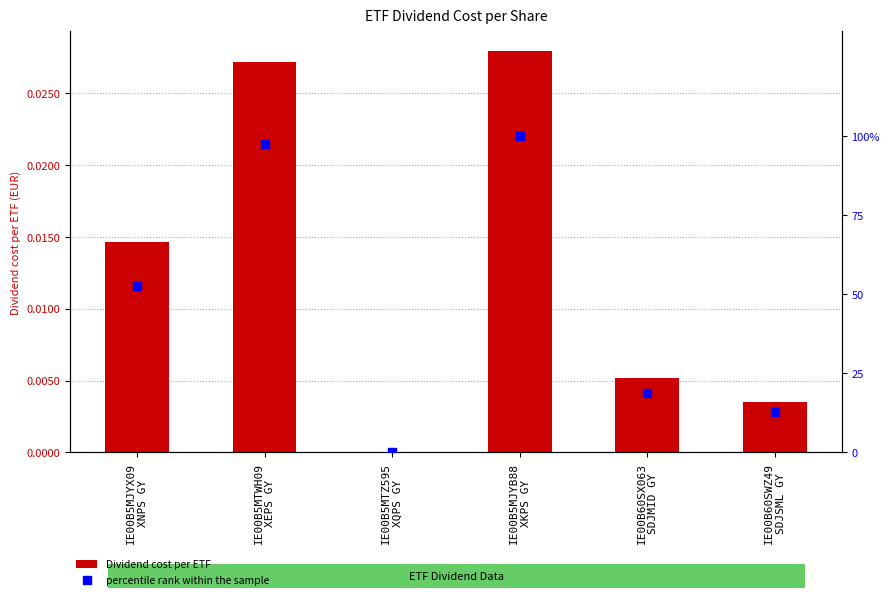

At which category is the sum across all series the highest?

IE00B5MJYB88
XKPS GY